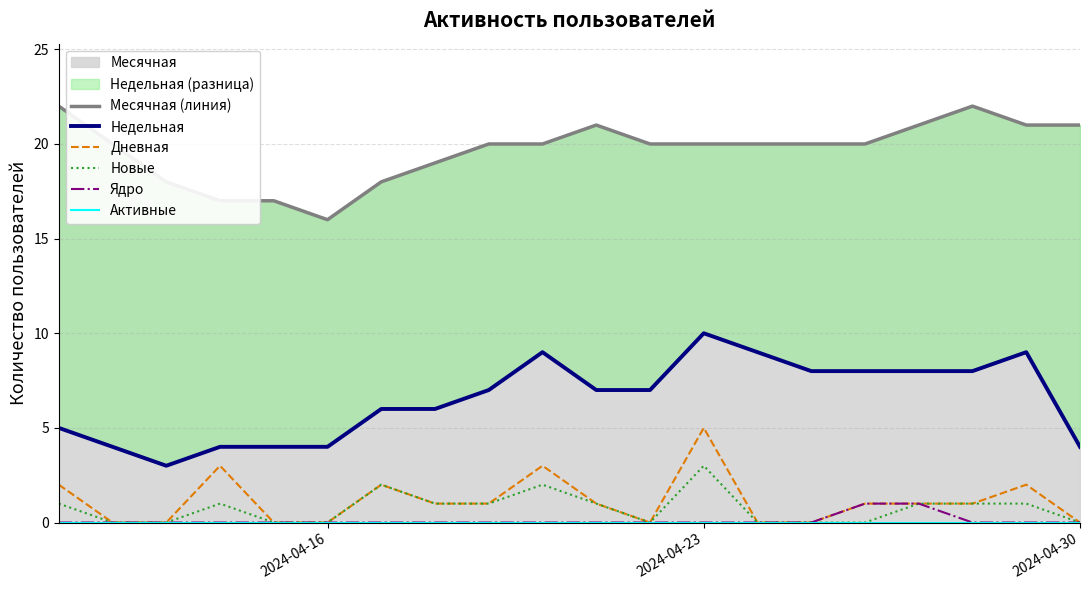

At which label does Новые reach its peak?

2024-04-23